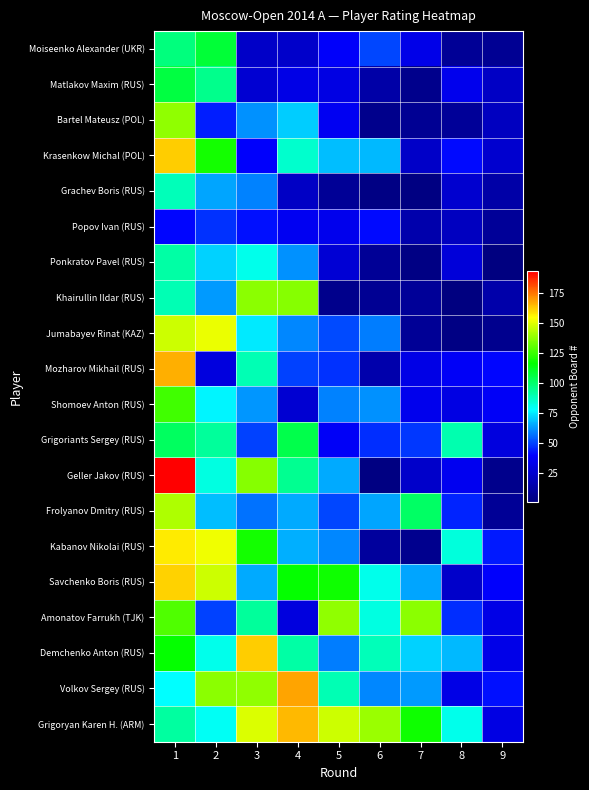

What is the maximum value shown in the chart?

193